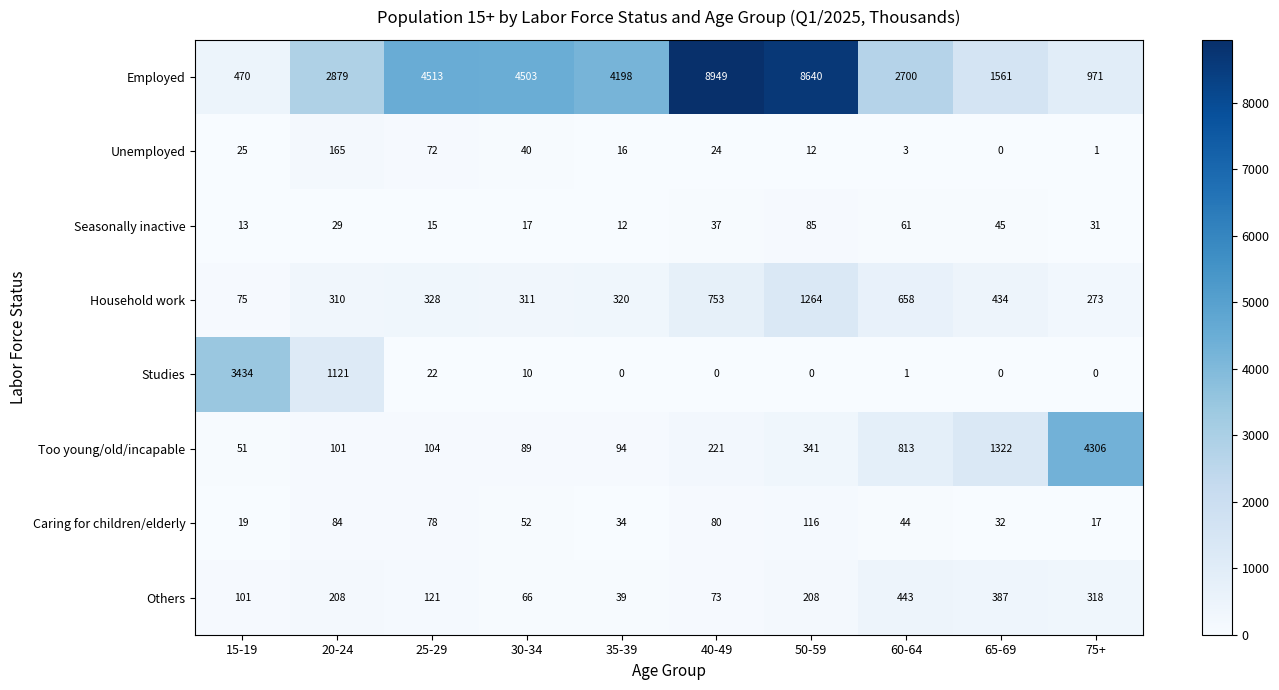

Which series has the largest range (max minus min)?

Employed